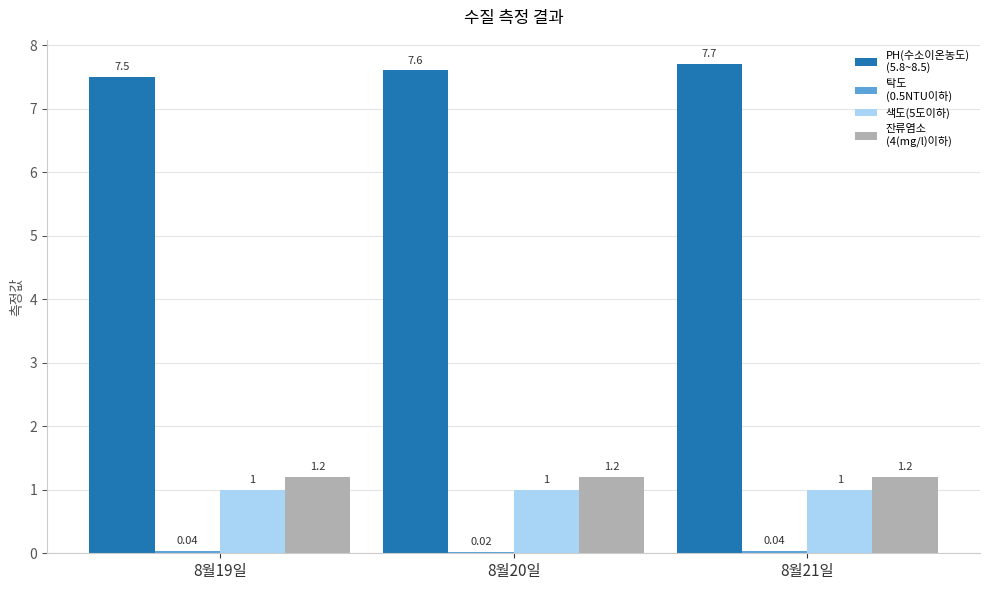

At which category is the sum across all series the highest?

8월21일